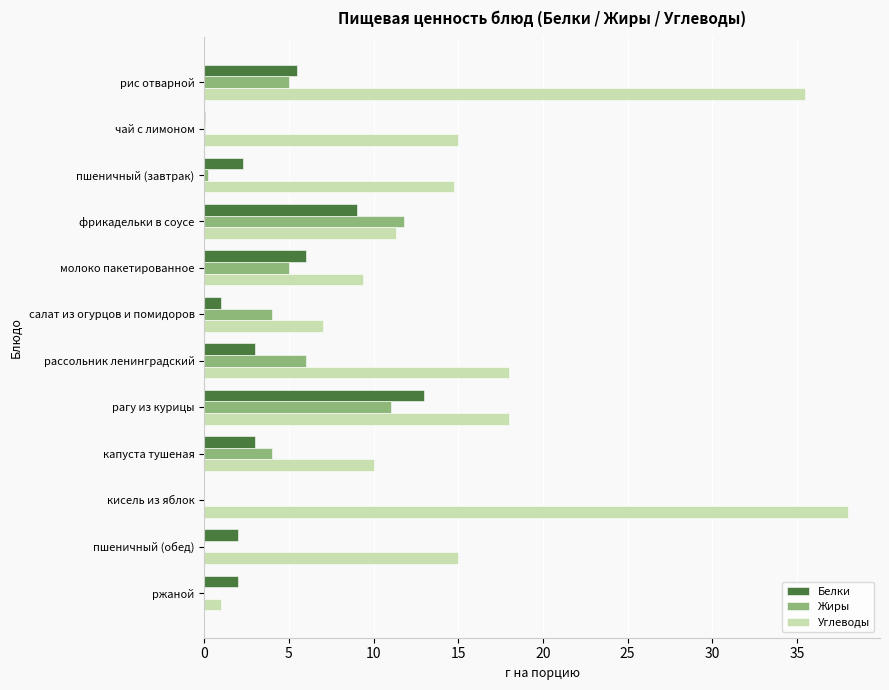

Is it true that Жиры equals 3.0 at молоко пакетированное?

False